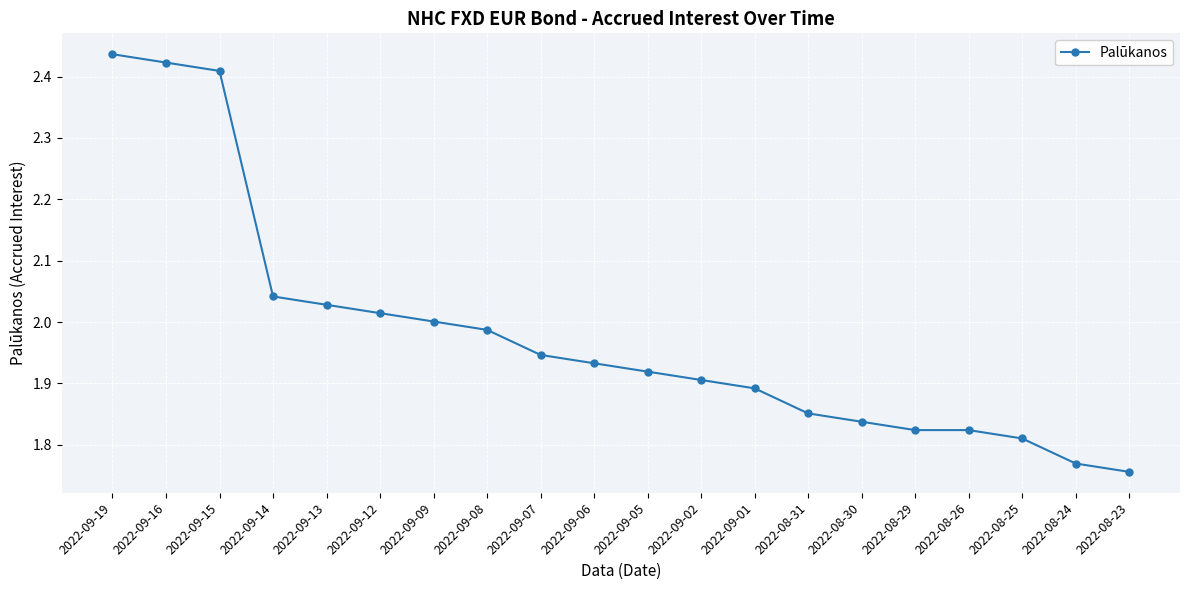

What is the difference between the maximum and minimum values?

0.7